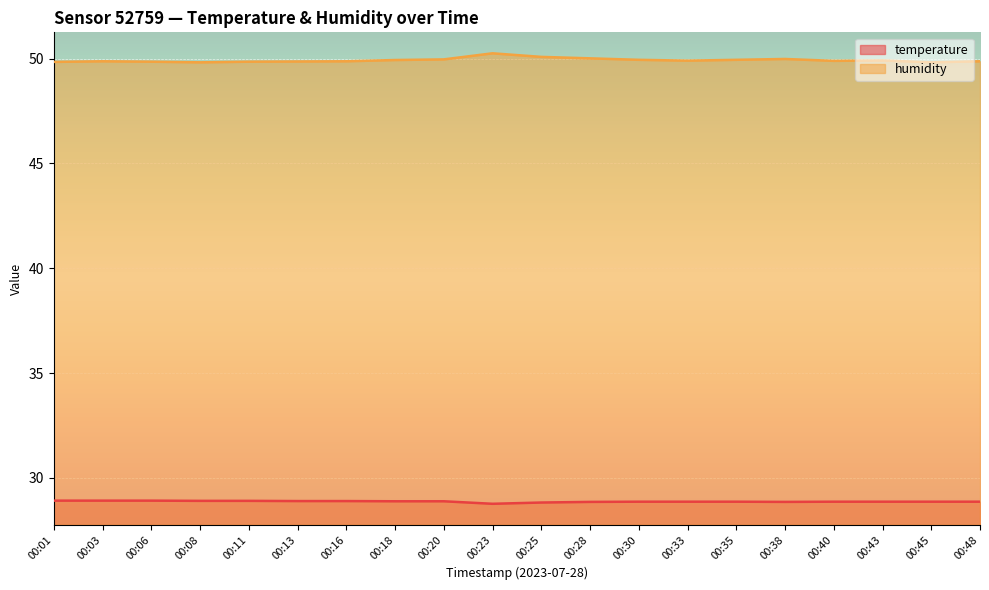

Reading left to right, extract all data points from this chart.

temperature: 28.9	28.9	28.9	28.9	28.9	28.9	28.9	28.9	28.9	28.8	28.8	28.9	28.9	28.9	28.9	28.9	28.9	28.9	28.9	28.9
humidity: 49.8	49.9	49.9	49.8	49.9	49.9	49.9	49.9	50.0	50.2	50.1	50.0	49.9	49.9	49.9	50.0	49.9	49.9	49.8	49.9